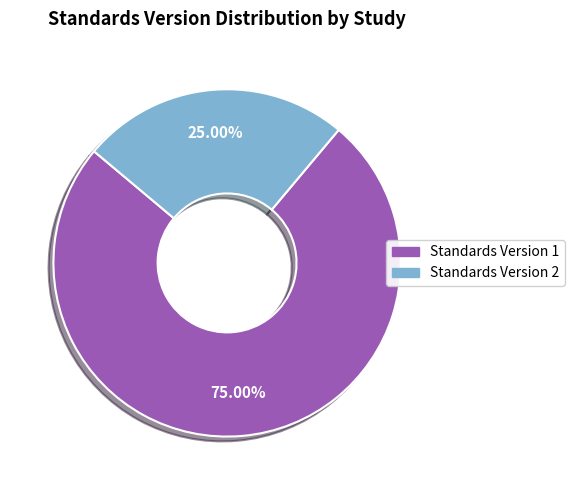

How many segments does this pie chart have?

2